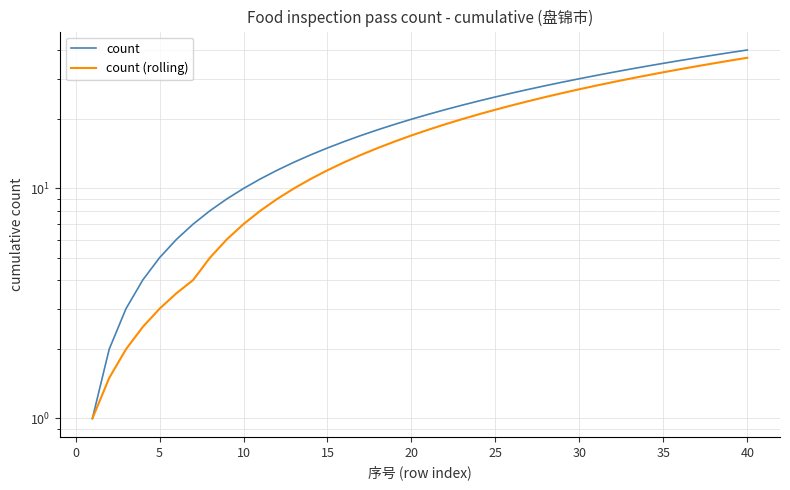

How many values in the count (rolling) series exceed 18?

19